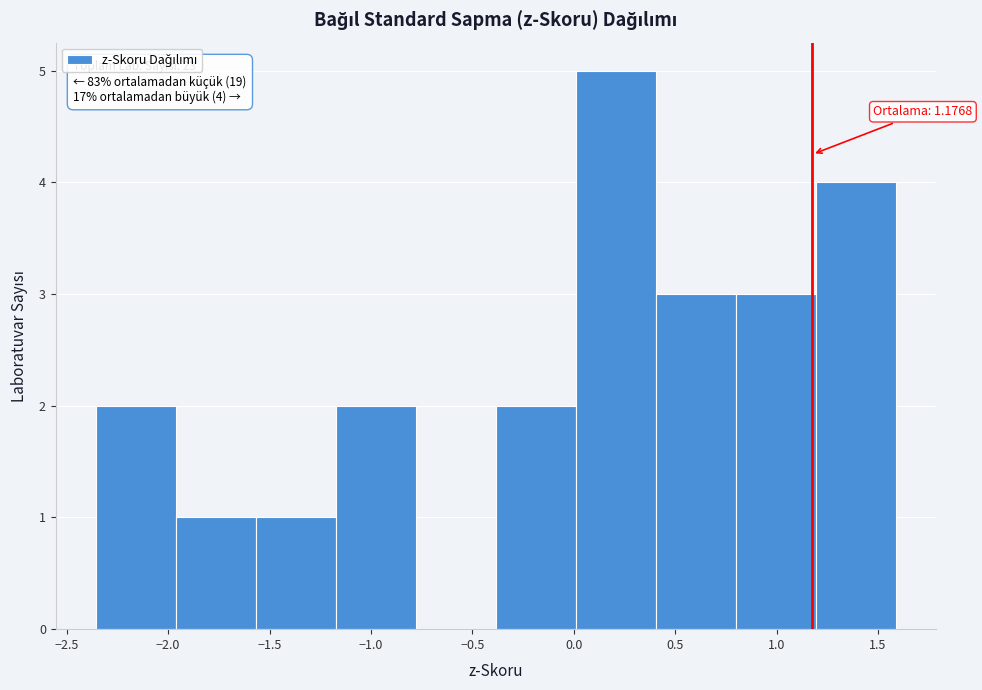

Which range on the x-axis has the tallest bar?

0.00 to 0.40